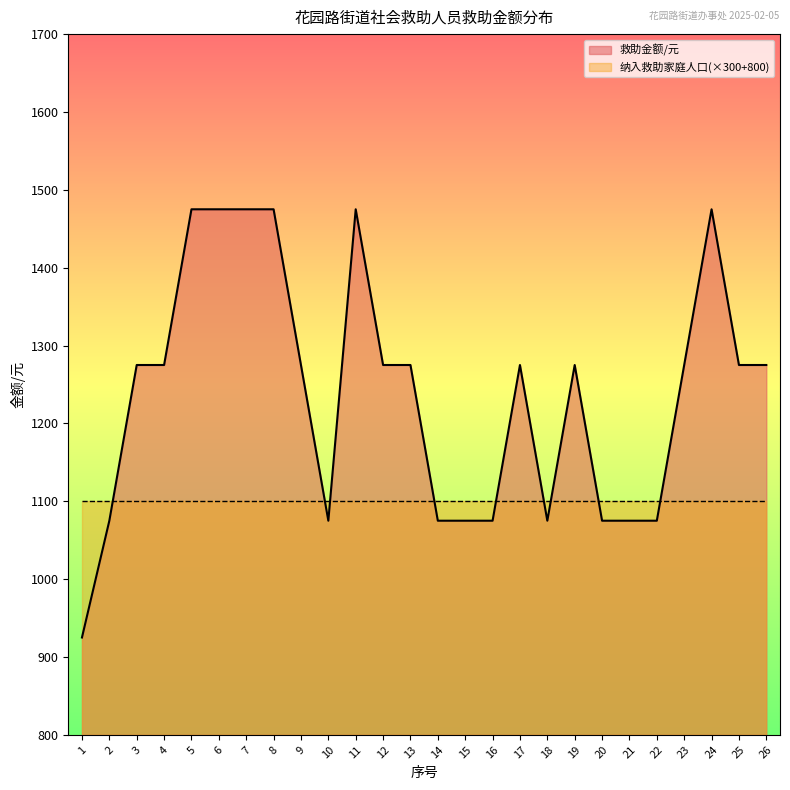

What is the difference between the maximum and minimum values?

550